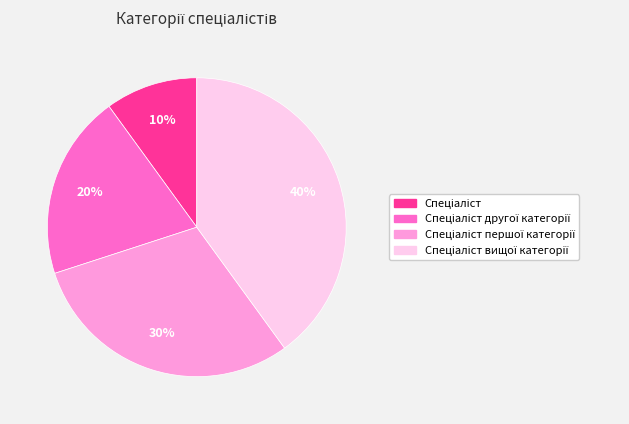

To the nearest percent, what is the difference between the largest and smallest slice percentages?

30%